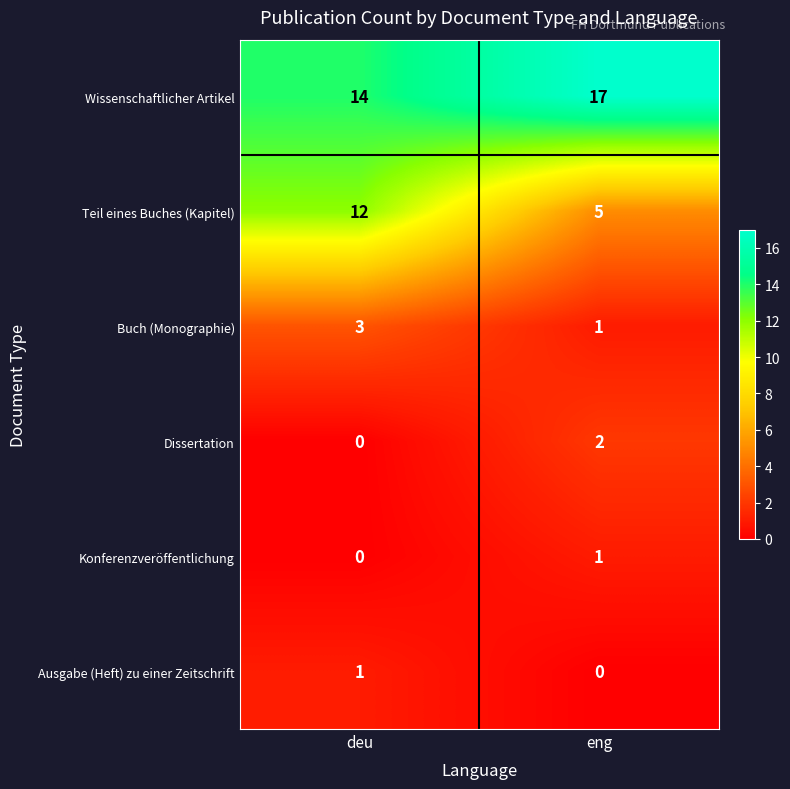

How many data points does each series have?

2